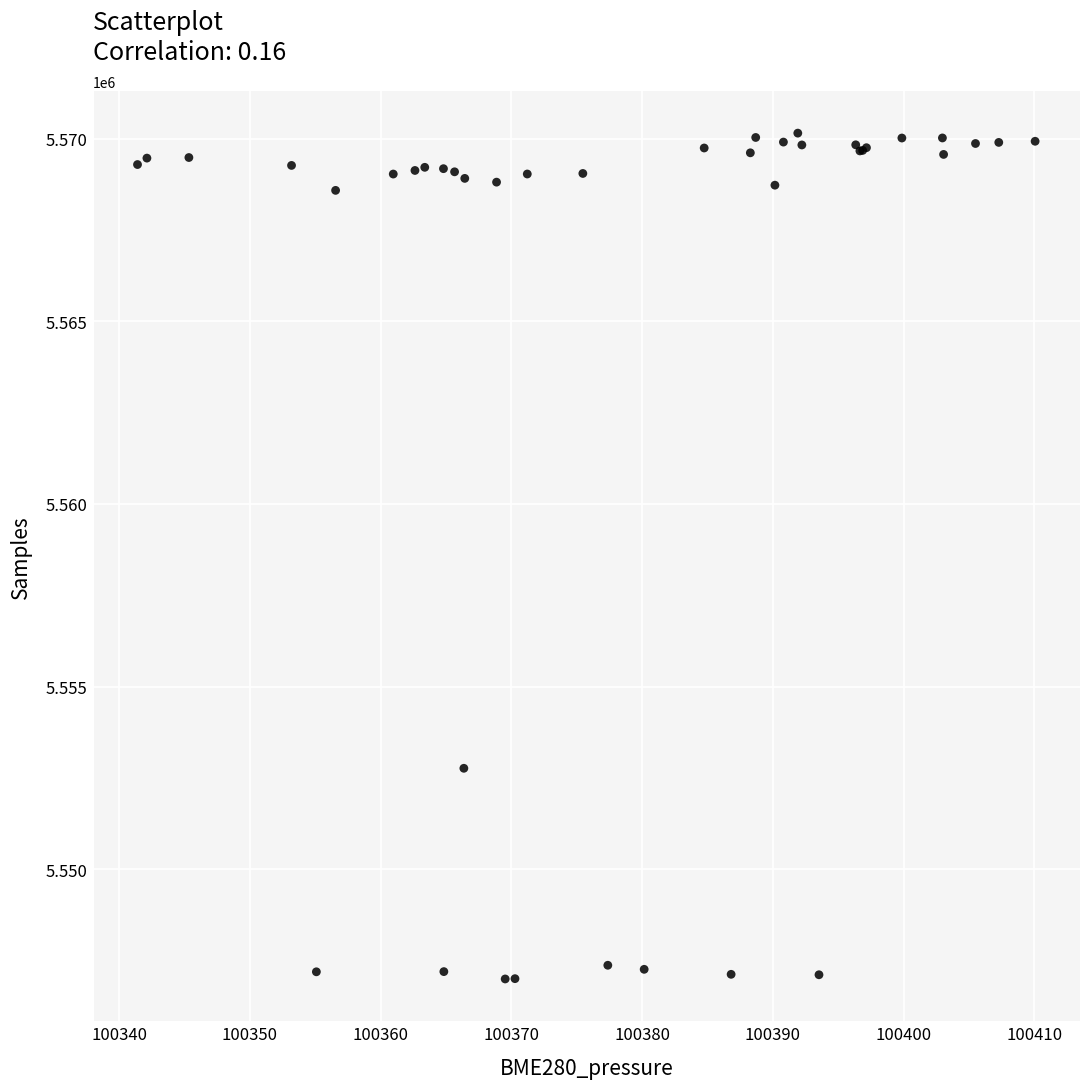

What Y value in the scatter plot is closest to 5558572?

5552762